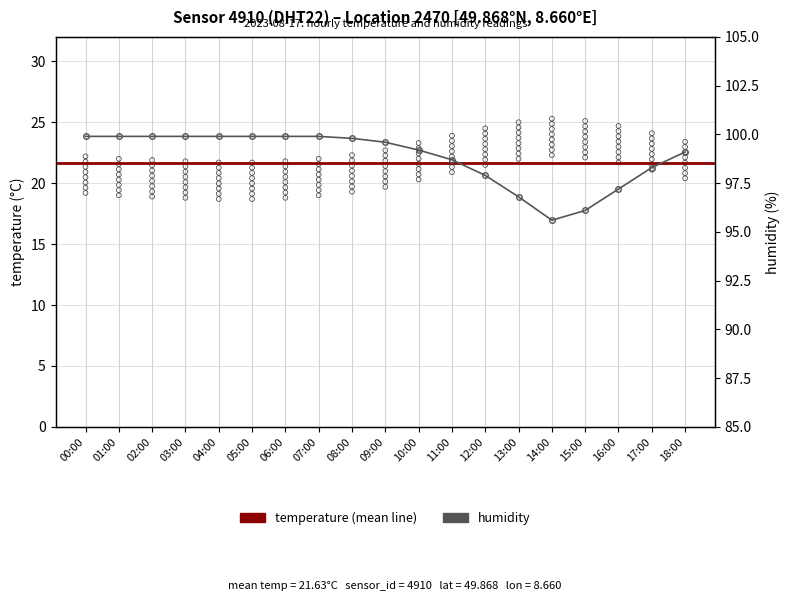

What is the change in value from 02:00 to 17:00?

-1.6